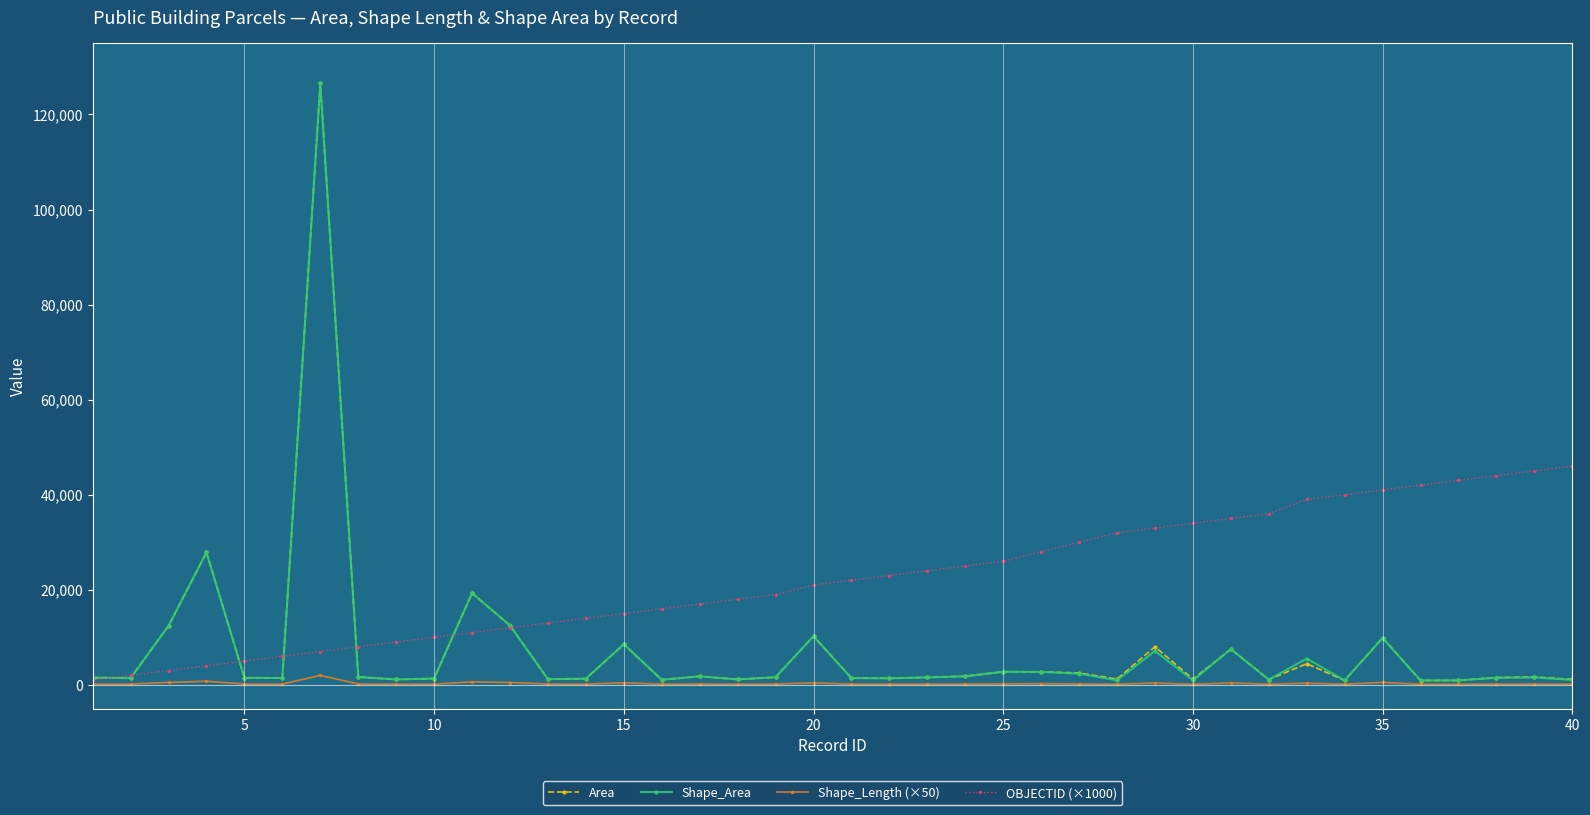

What is the value of the Shape_Length (×50) point at the 18th from the left?

140.1